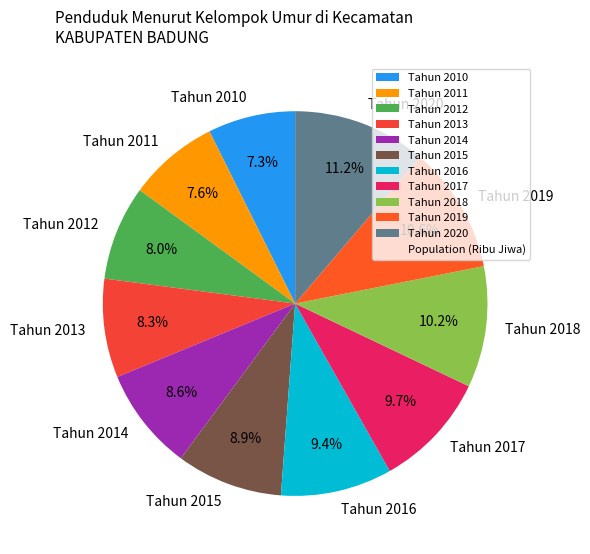

Which slice is the largest?

Tahun 2020